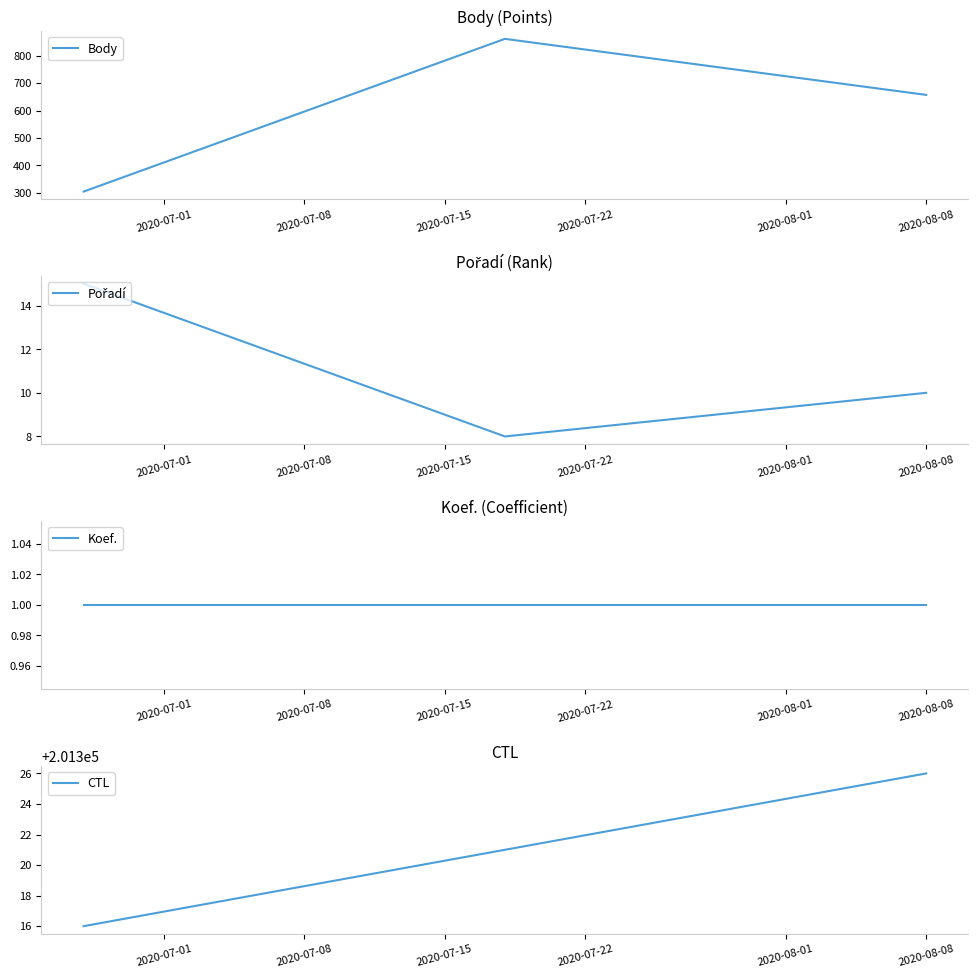

Which series has the widest spread of values?

Body